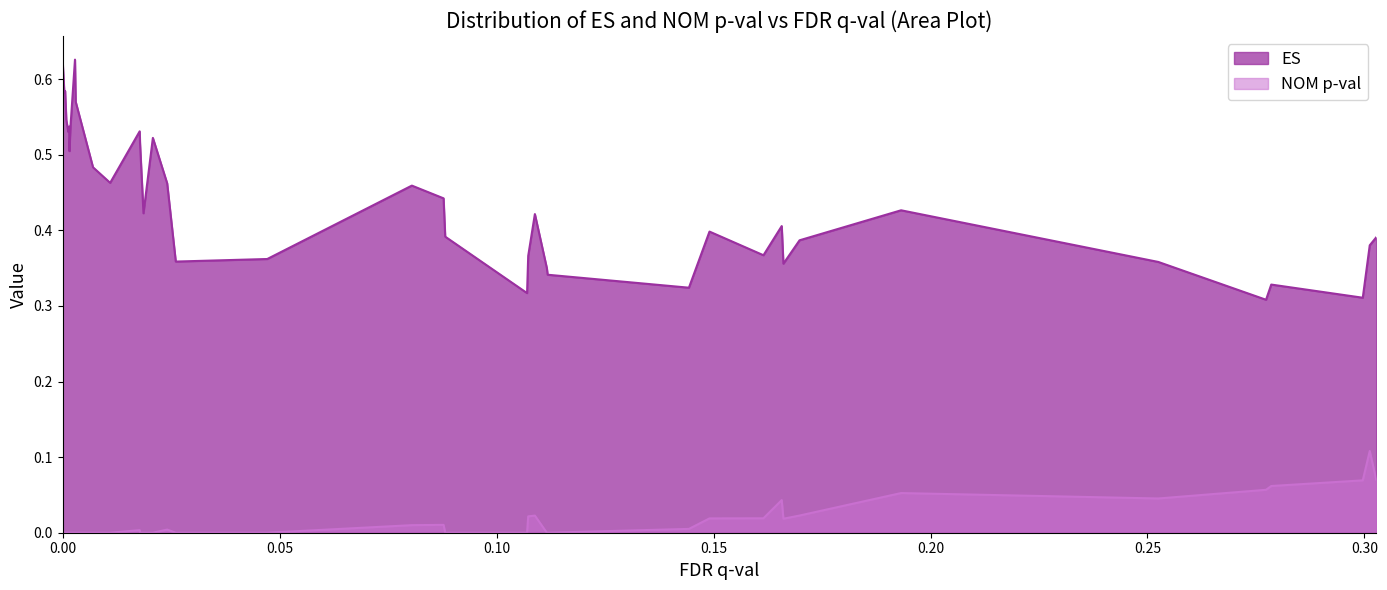

True or false: NOM p-val and ES intersect in this chart.

False